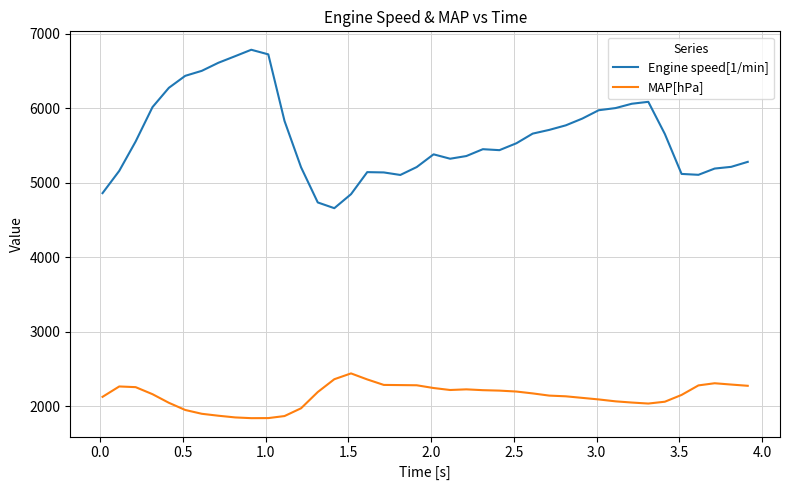

What is the smallest value displayed?

1841.9